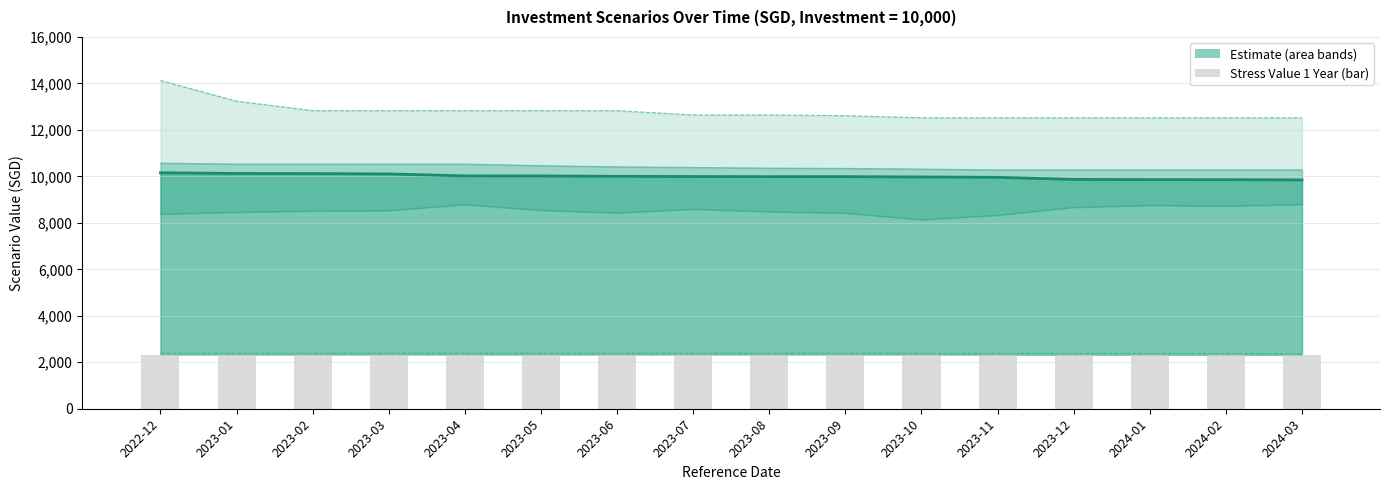

What position from the left is 2024-03?

16